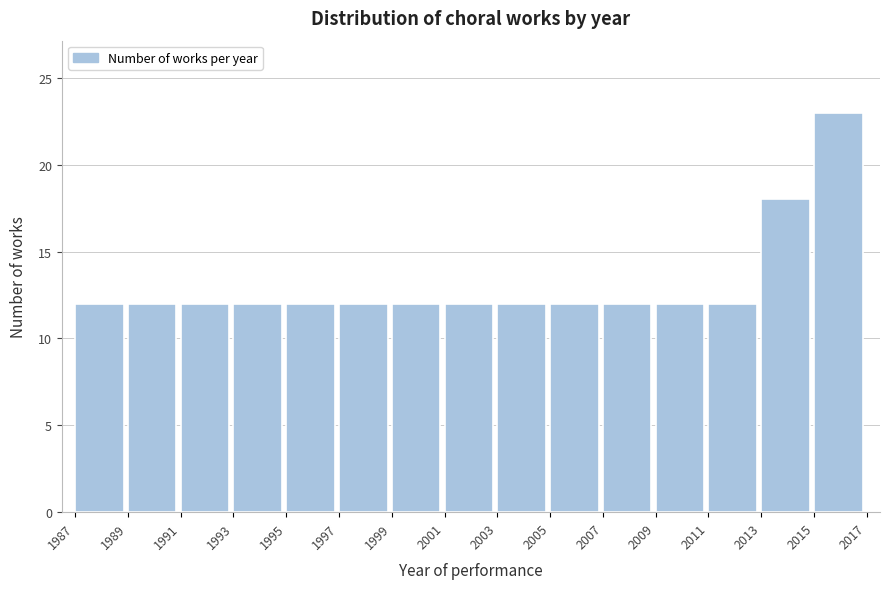

Reading left to right, list every bar in this chart as the range it spans on the x-axis followed by its height. The values are not printed on the chart, so give them approximately, as read against the axis.

1987 to 1989: 12
1989 to 1991: 12
1991 to 1993: 12
1993 to 1995: 12
1995 to 1997: 12
1997 to 1999: 12
1999 to 2001: 12
2001 to 2003: 12
2003 to 2005: 12
2005 to 2007: 12
2007 to 2009: 12
2009 to 2011: 12
2011 to 2013: 12
2013 to 2015: 18
2015 to 2017: 23